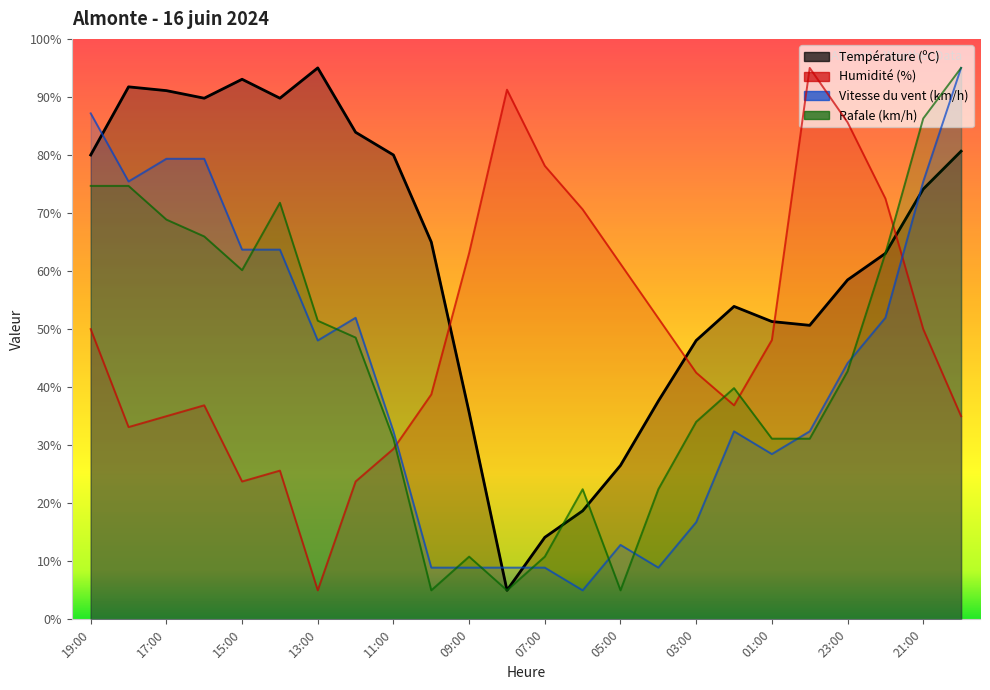

What is the total value across all series at 03:00?

141.3